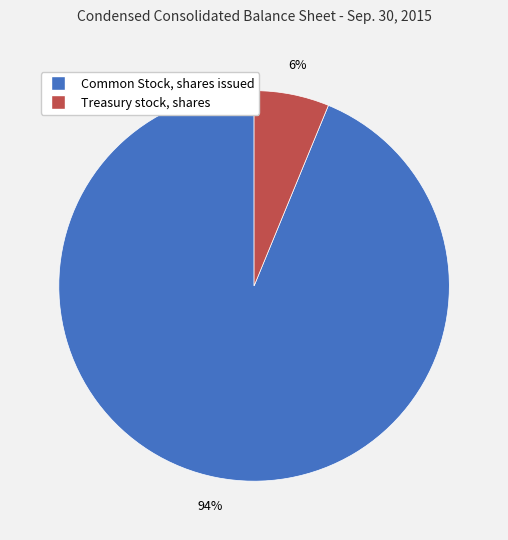

Is it true that Common Stock, shares issued is 94% of the pie?

True